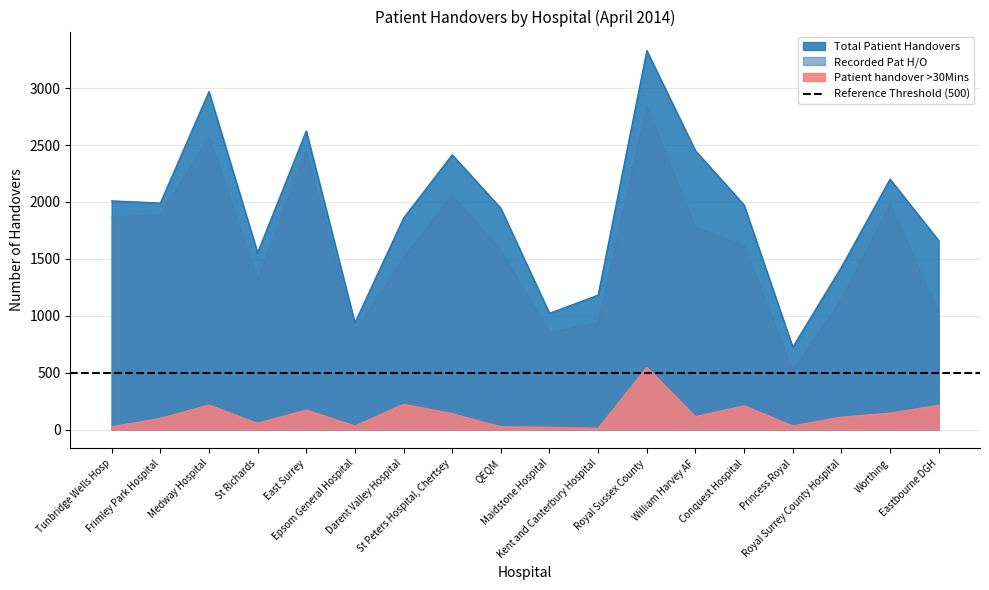

What is the minimum value for Total Patient Handovers?

725